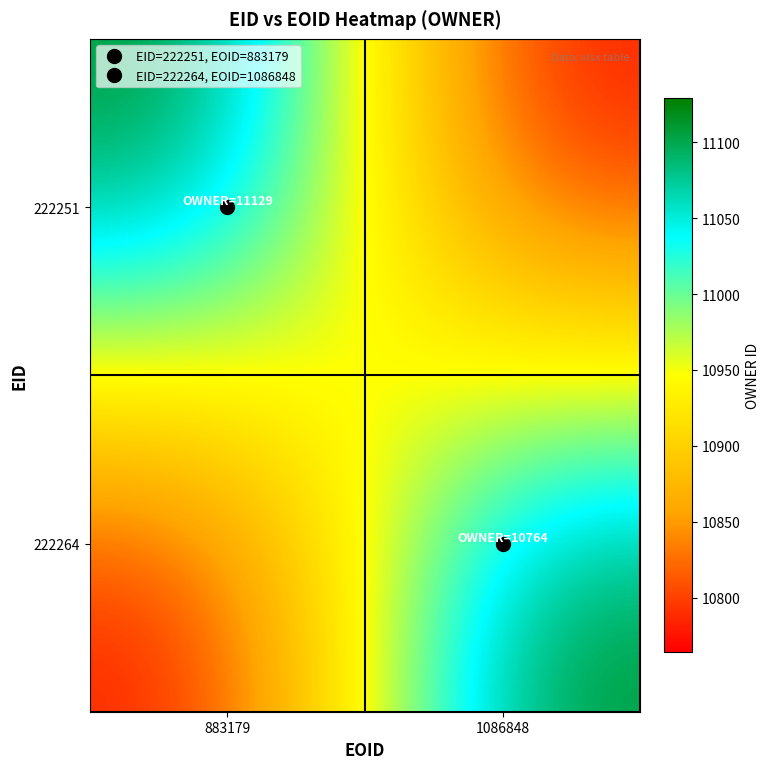

At which category is the sum across all series the highest?

883179